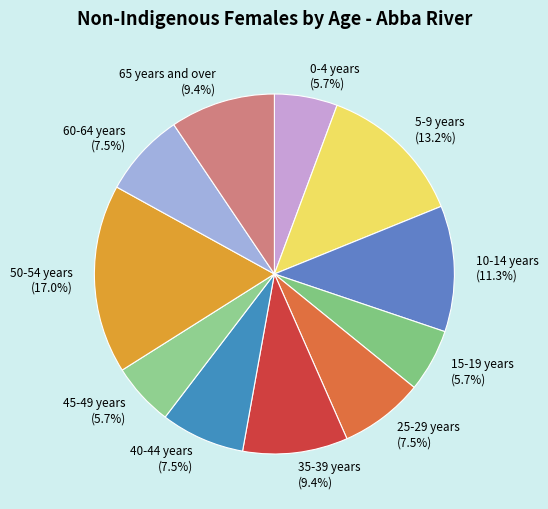

Combined, what portion of the pie is 15-19 years (5.7%) and 35-39 years (9.4%)?

15.1%